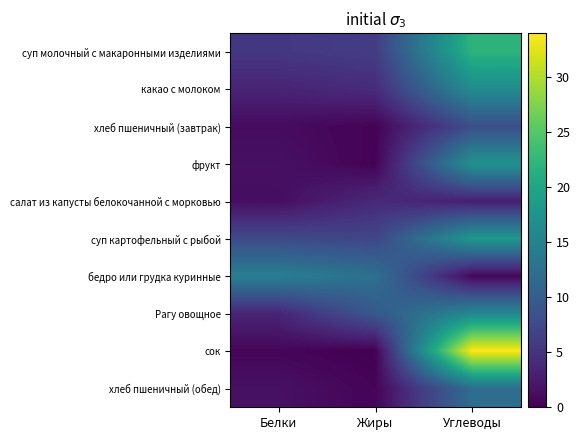

Reading left to right, transcribe all the data shown in this chart.

суп молочный с макаронными изделиями: Белки=5.5	Жиры=6.1	Углеводы=22.0
какао с молоком: Белки=3.4	Жиры=4.2	Углеводы=16.4
хлеб пшеничный (завтрак): Белки=1.0	Жиры=0.3	Углеводы=8.1
фрукт: Белки=1.5	Жиры=0.2	Углеводы=17.3
салат из капусты белокочанной с морковью: Белки=1.2	Жиры=4.0	Углеводы=2.9
суп картофельный с рыбой: Белки=7.6	Жиры=7.1	Углеводы=18.1
бедро или грудка куринные: Белки=14.6	Жиры=12.6	Углеводы=0.6
Рагу овощное: Белки=3.5	Жиры=9.4	Углеводы=15.8
сок: Белки=0.5	Жиры=0.0	Углеводы=34.0
хлеб пшеничный (обед): Белки=1.5	Жиры=0.4	Углеводы=12.2